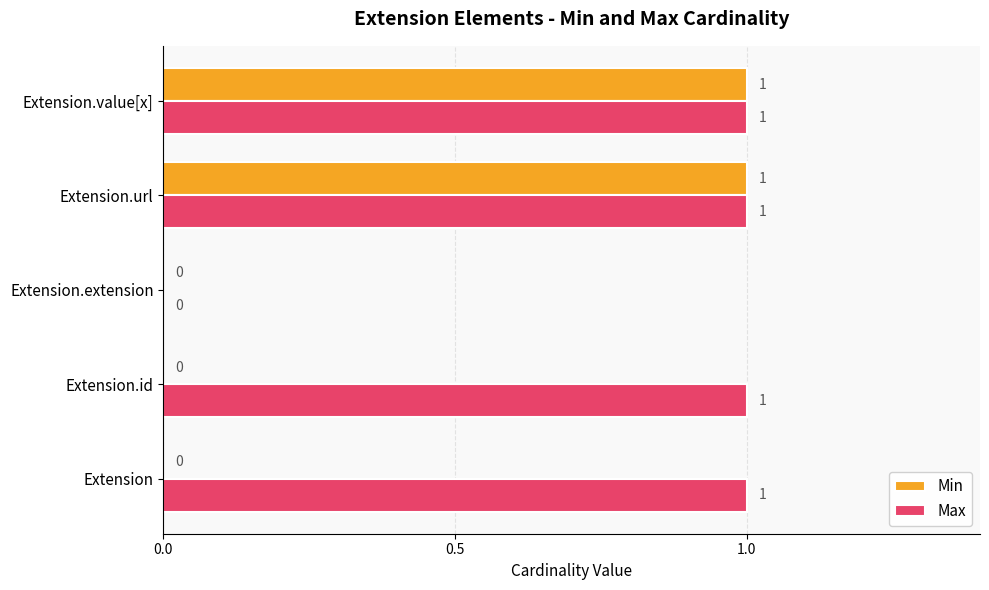

Between Extension.id and Extension.url, which series saw the biggest shift?

Min